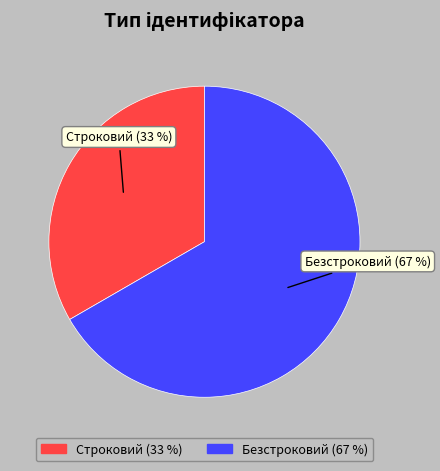

To the nearest percent, what is the average slice percentage?

50%